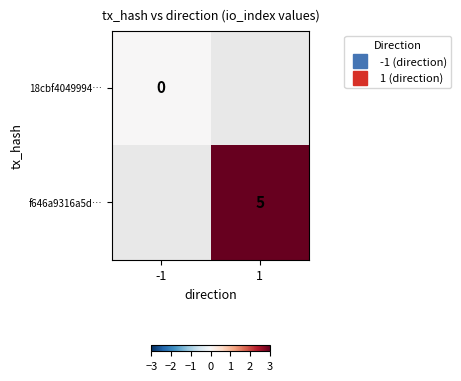

Which has a higher value, 1 or -1?

-1